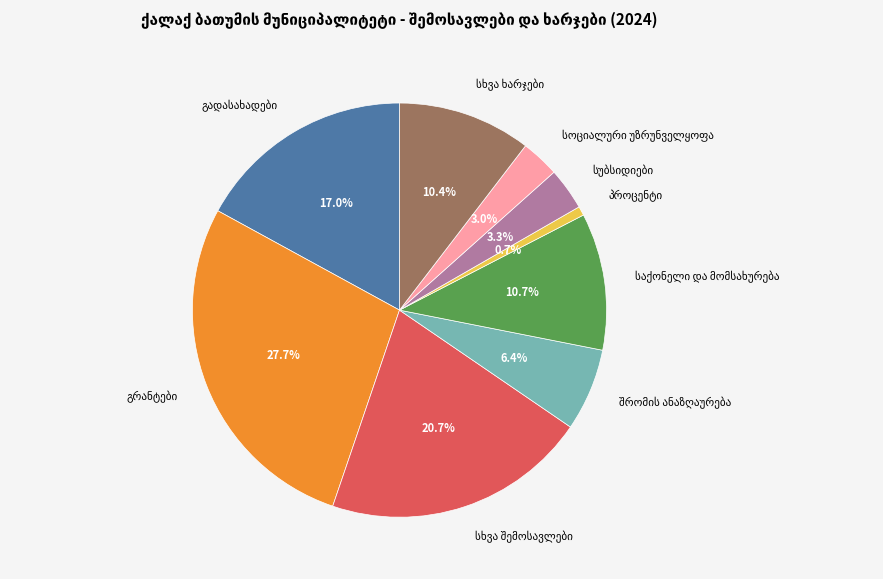

How many slices are in this pie chart?

9